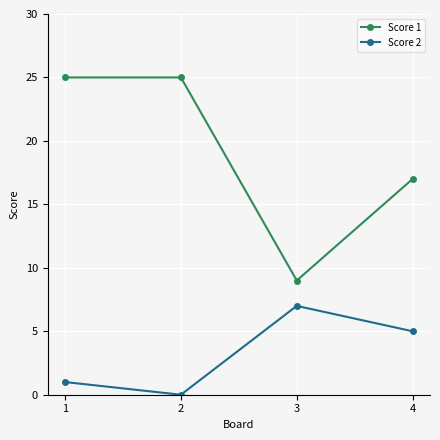

How many lines are shown in the chart?

2